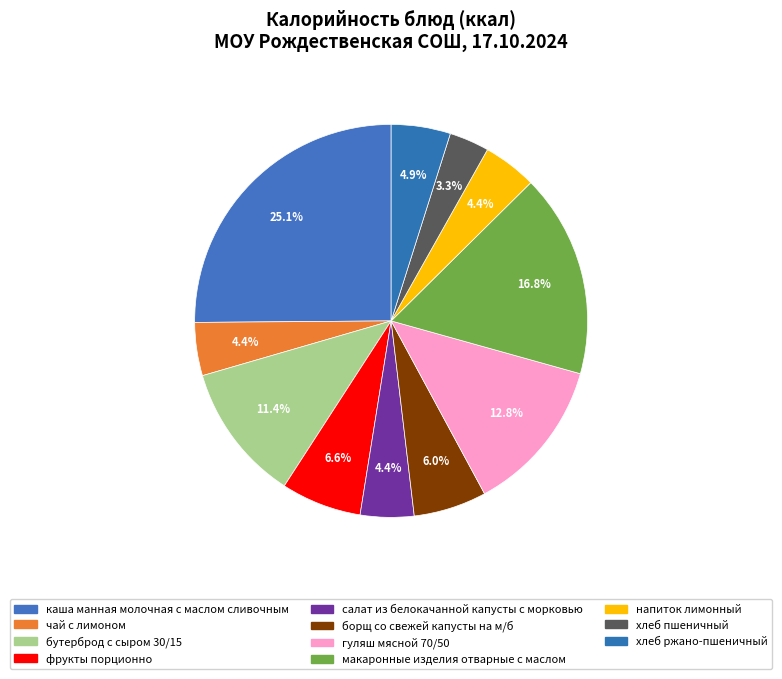

Combined, do гуляш мясной 70/50 and каша манная молочная с маслом сливочным account for over 50%?

No